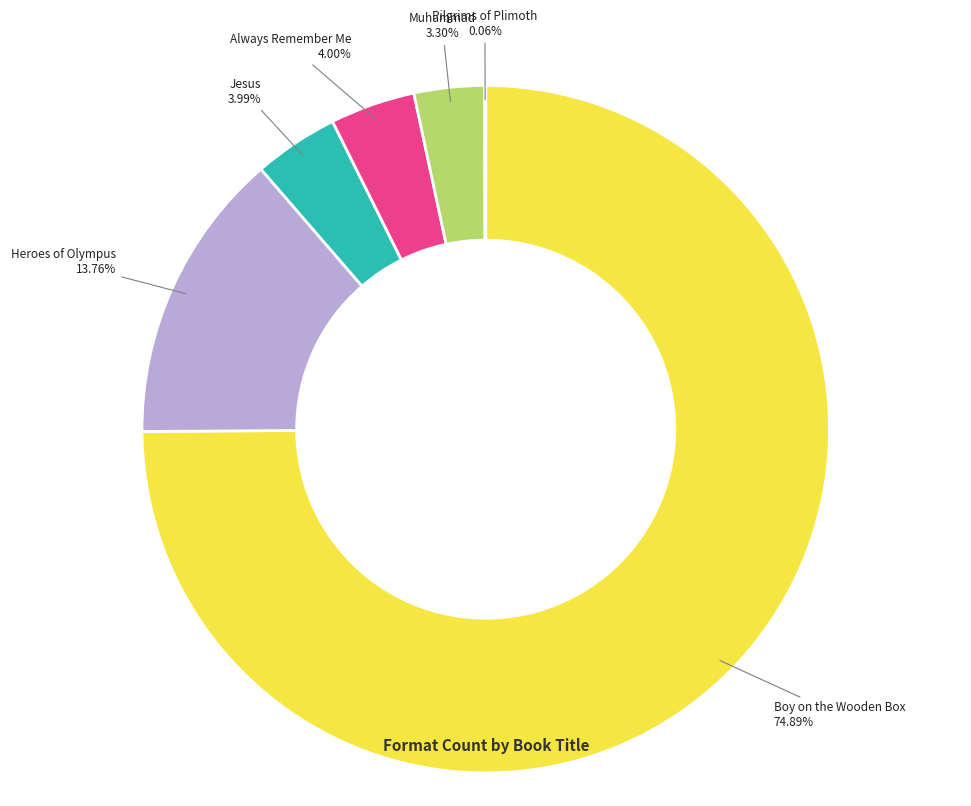

True or false: Jesus accounts for 13% of the total.

False